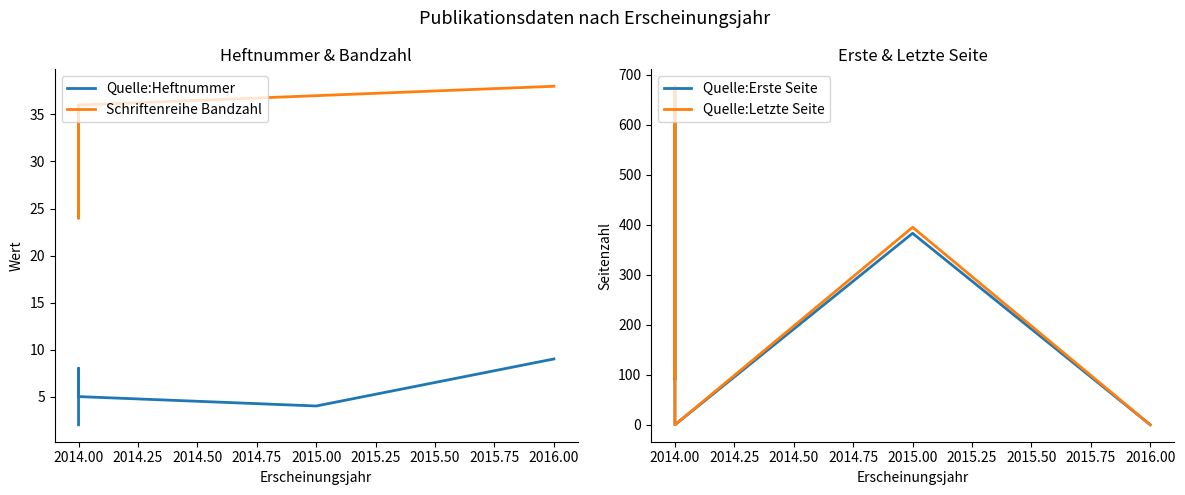

Between 2014.00 and 2014.50, which series saw the biggest shift?

Quelle:Letzte Seite